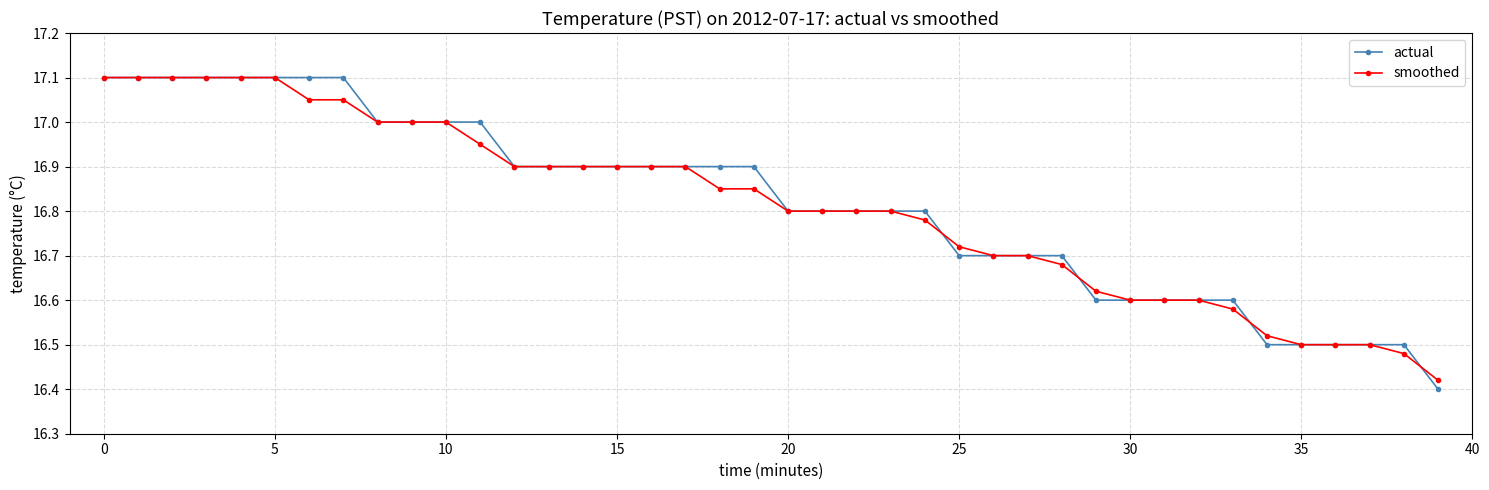

How many distinct data groups are displayed?

2